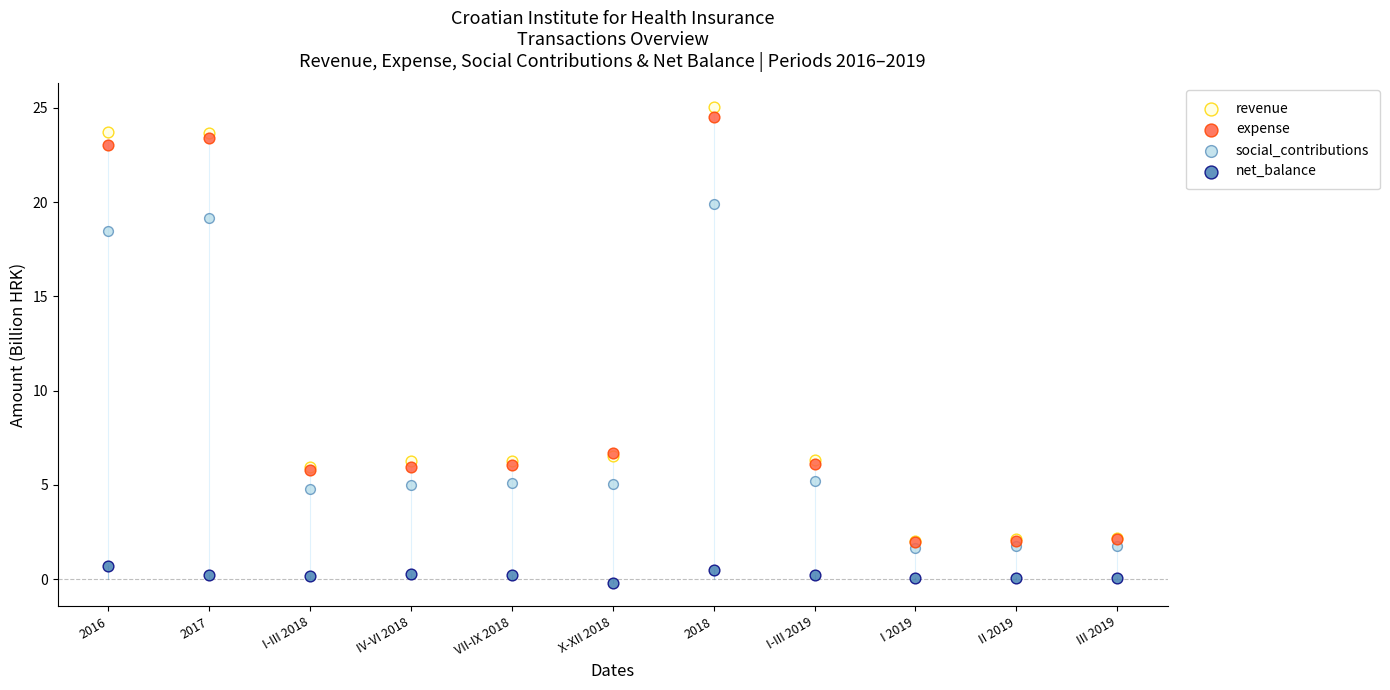

In the expense series, what Y value is closest to 13?

6.7